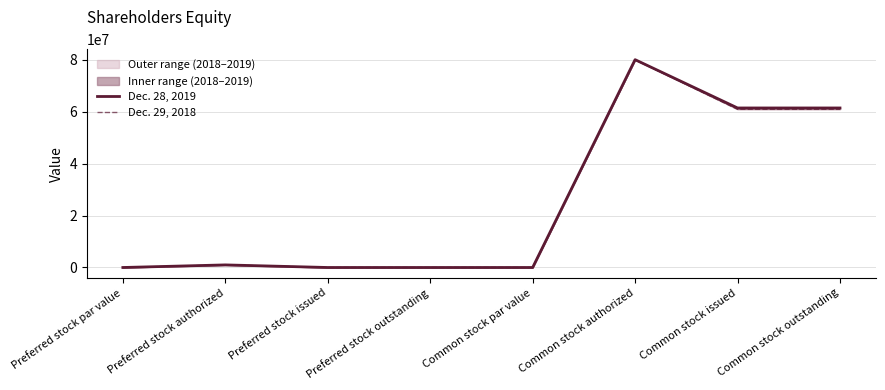

At how many categories does at least one series exceed 50458866?

3